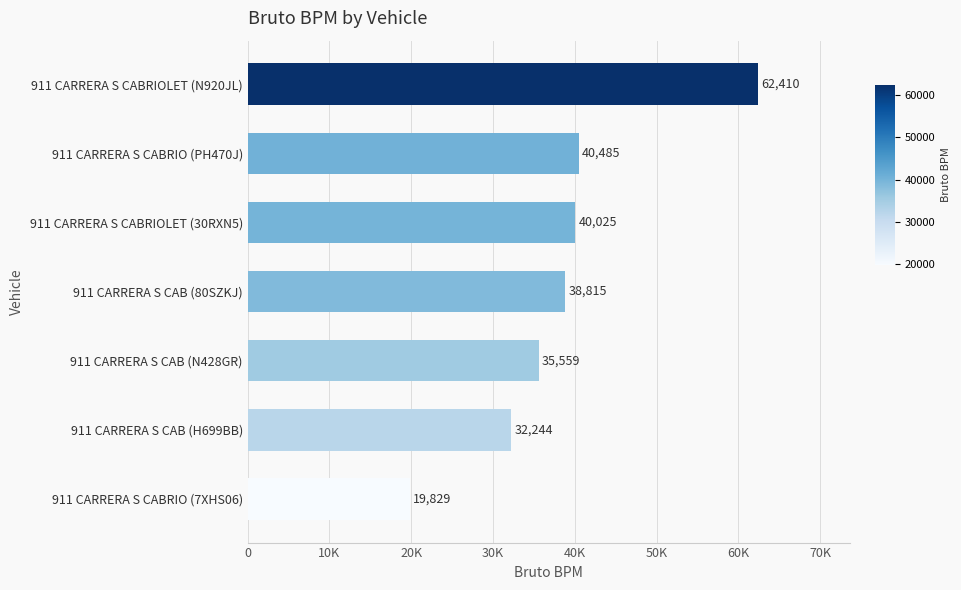

How many values are below 38815?

3